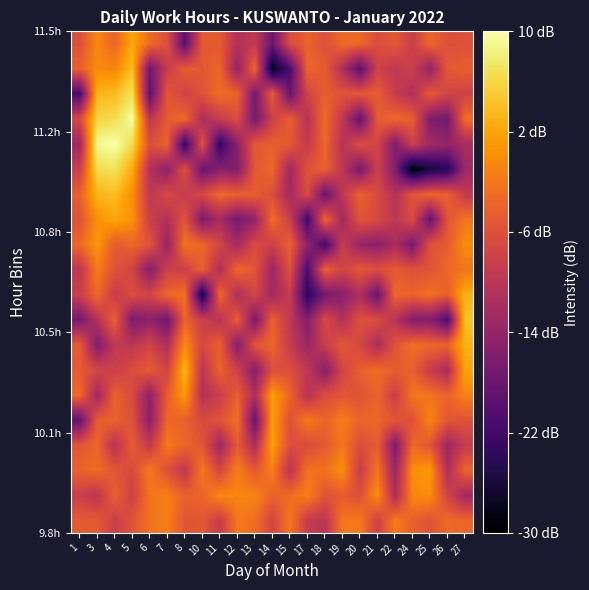

What is the difference between the highest and lowest values at 22?

8.9